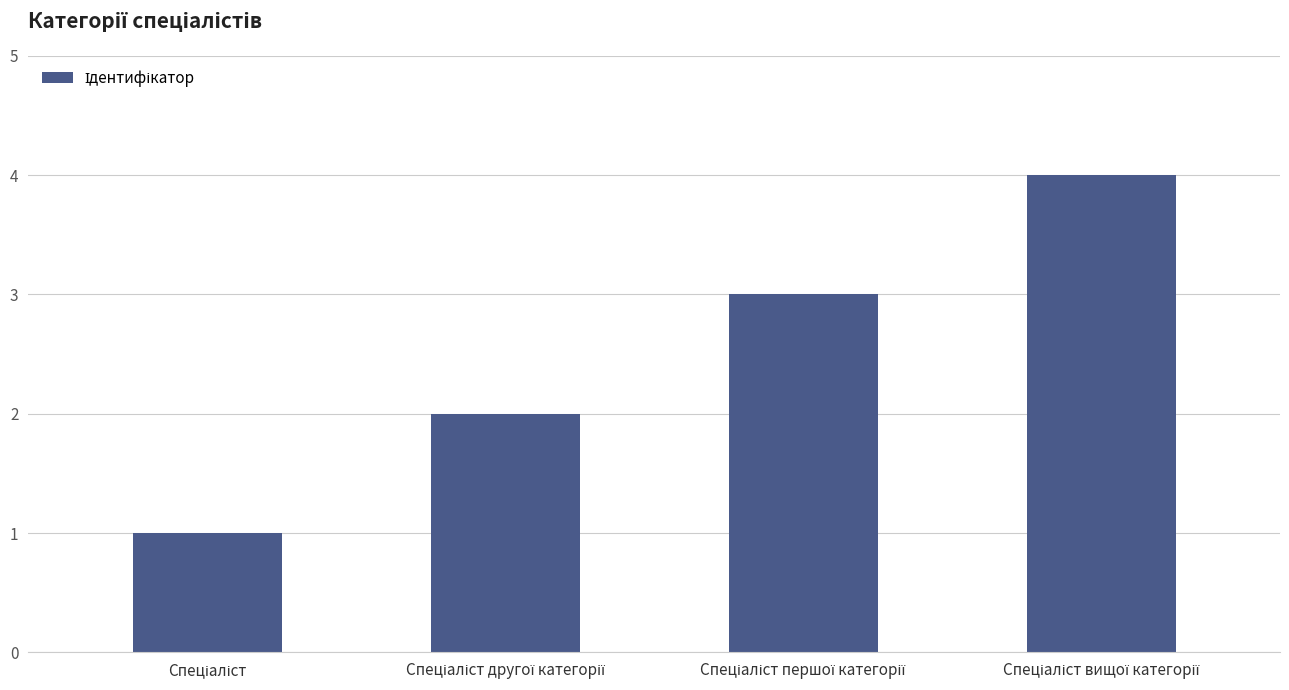

What is the difference between the maximum and minimum values?

3